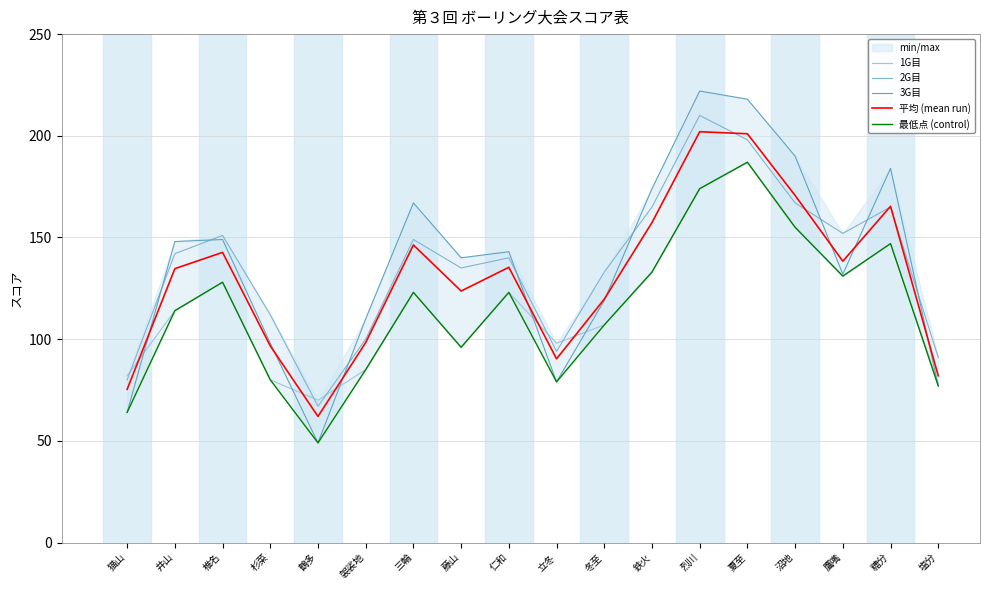

At which category does 2G目 reach its first local peak?

椎名